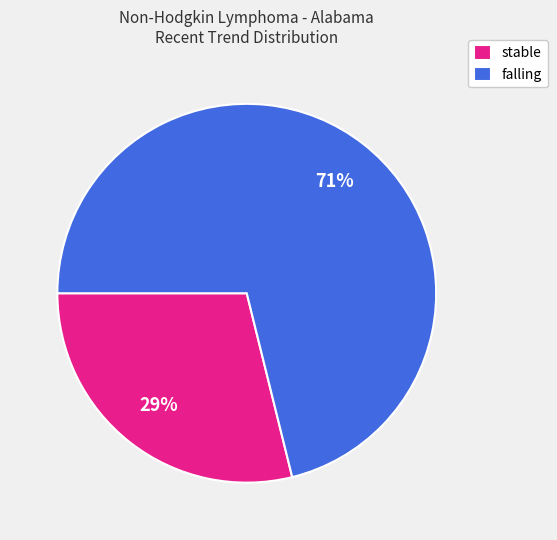

What is the ratio of the value at stable to the value at falling?

0.4